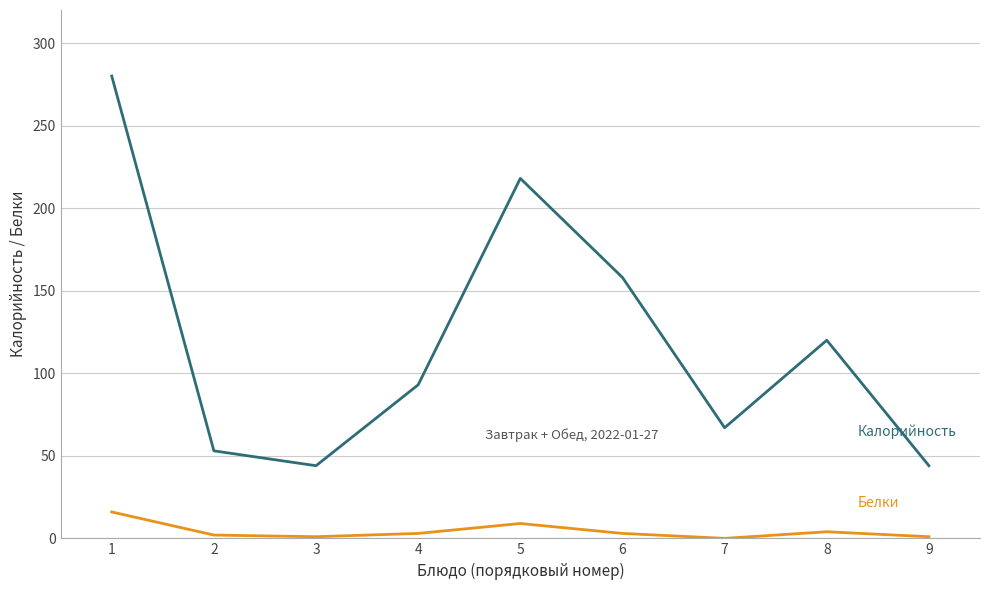

Does the chart display data point markers on the line(s)?

No